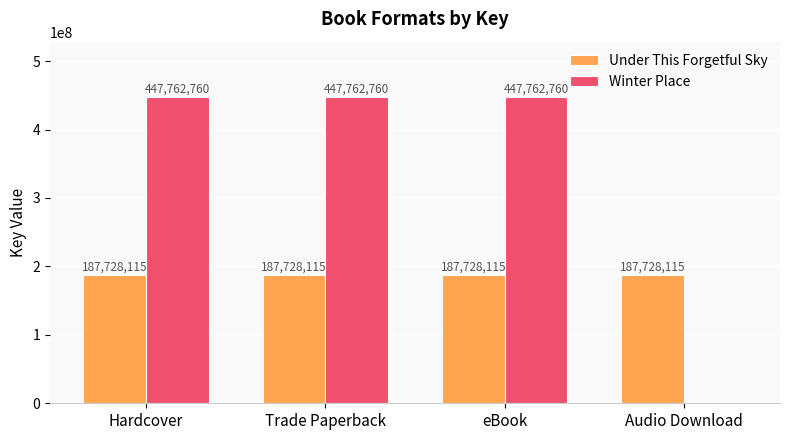

Reading left to right, what are all the values shown in this chart?

Under This Forgetful Sky: 187728115	187728115	187728115	187728115
Winter Place: 447762760	447762760	447762760	0